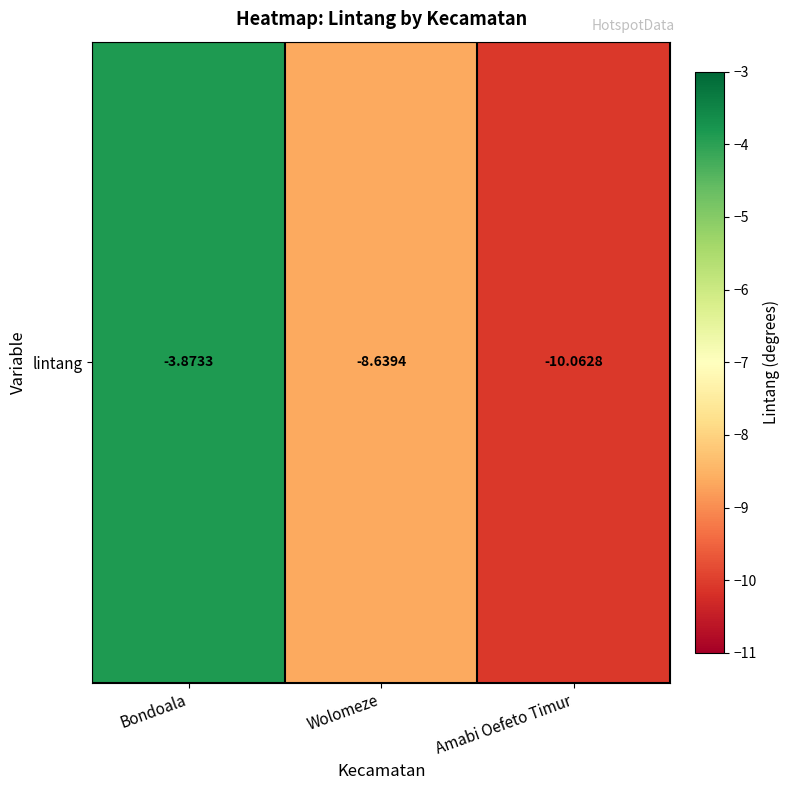

Reading right to left, what are all the values shown in this chart?

Amabi Oefeto Timur=-10.1	Wolomeze=-8.6	Bondoala=-3.9